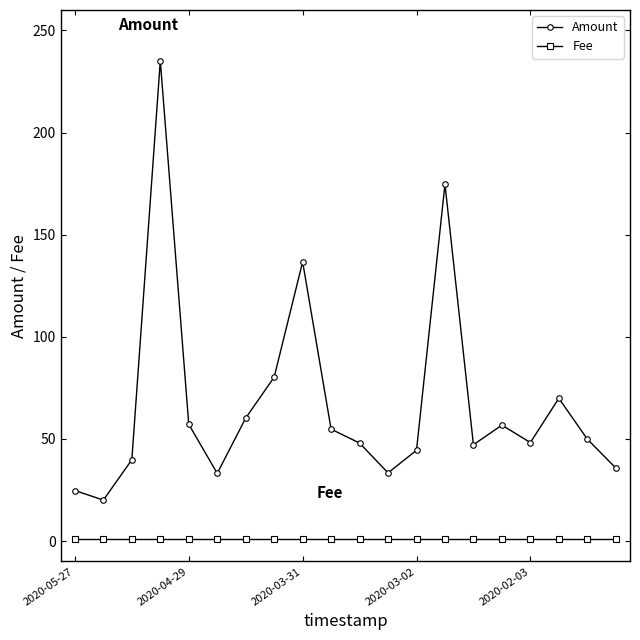

How many data points does each series have?

20